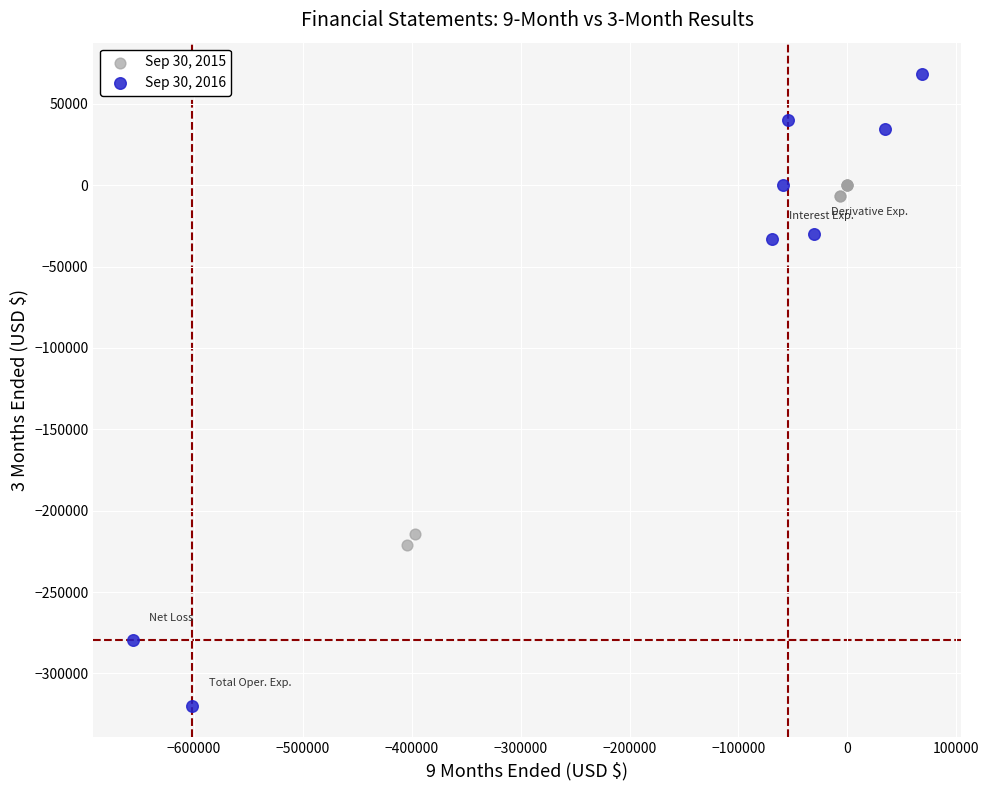

What are all the series names shown in the legend?

Sep 30, 2015, Sep 30, 2016